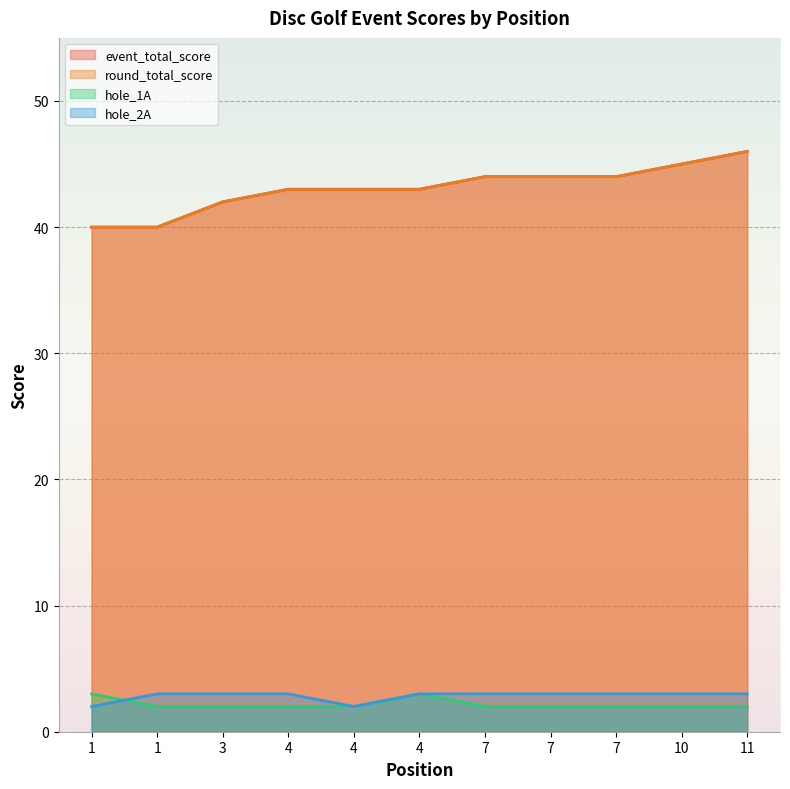

True or false: round_total_score and hole_2A cross at least once.

False